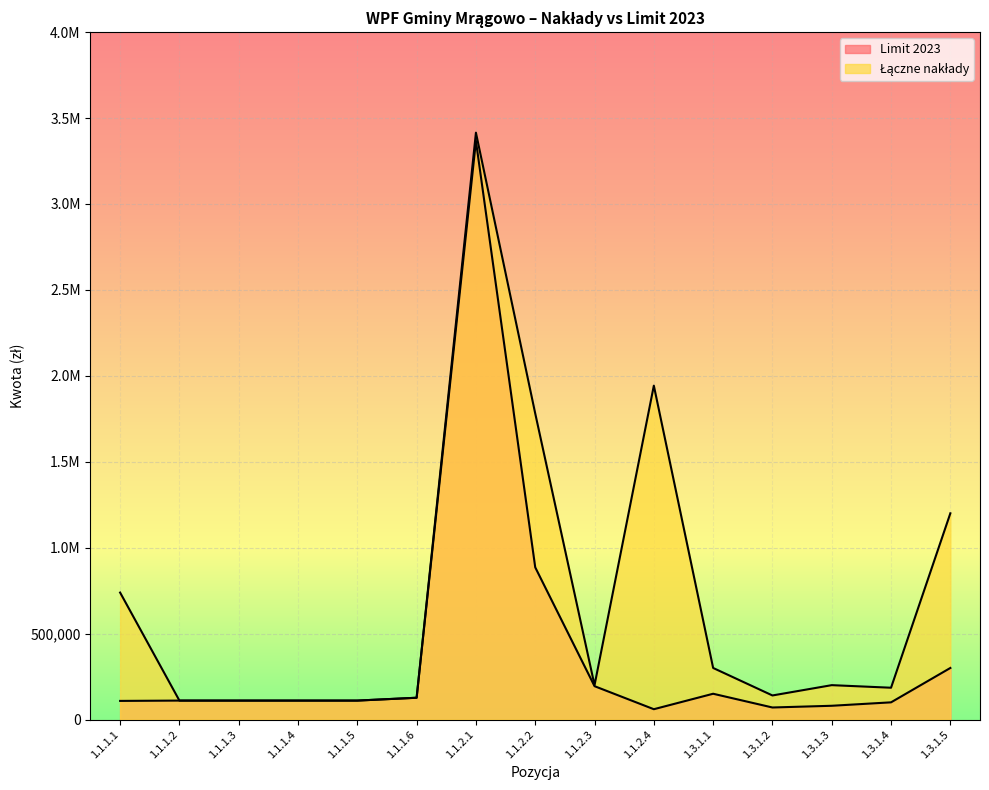

True or false: Limit 2023 and Łączne nakłady cross at least once.

False